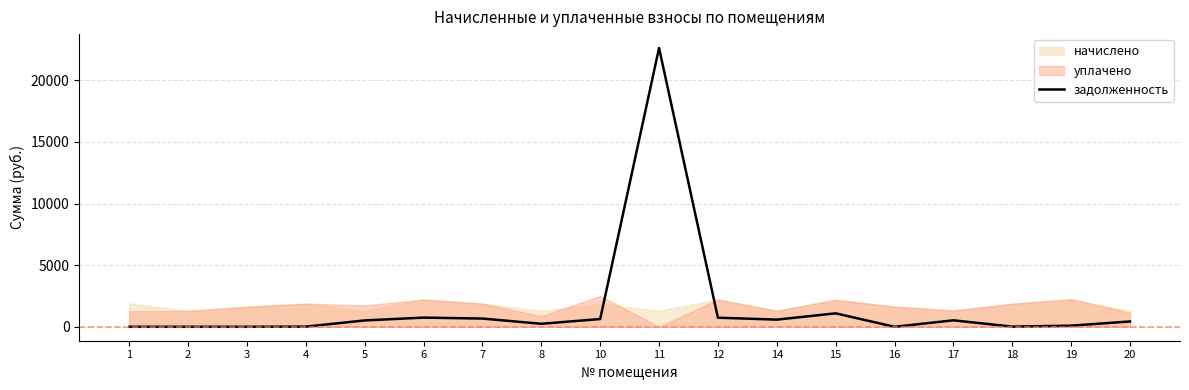

Where is the data nearest to the value 11305?

15